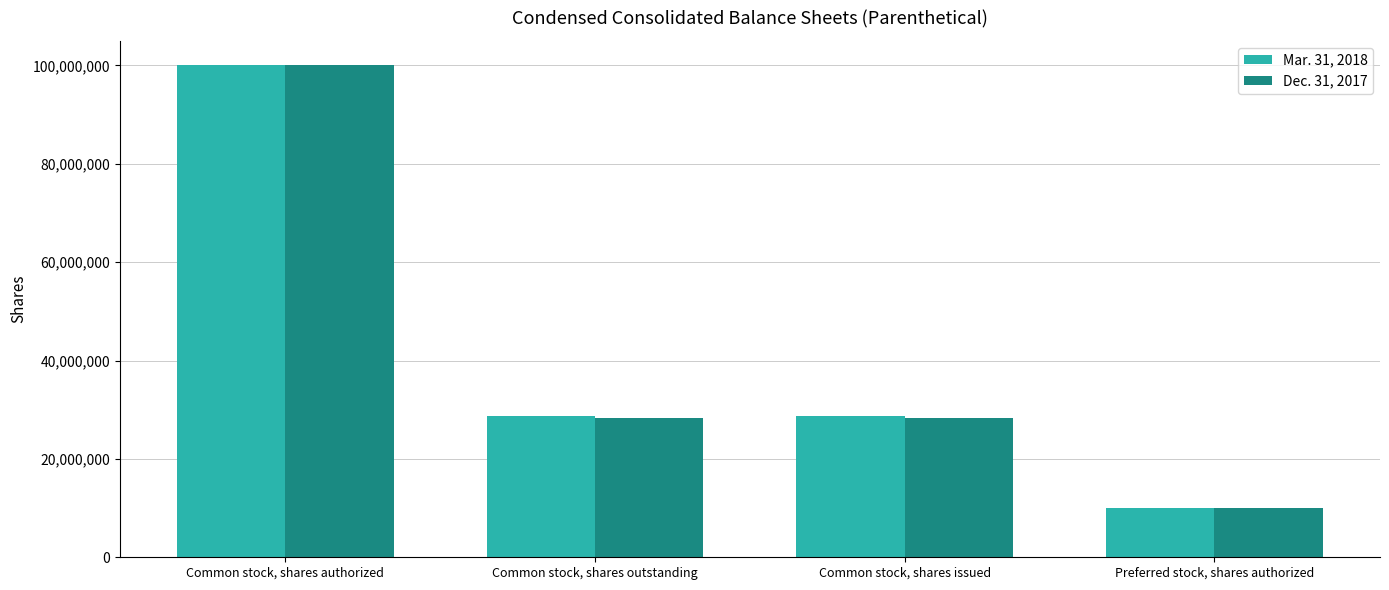

The Mar. 31, 2018 series shows 14495096 at Common stock, shares outstanding. True or false?

False